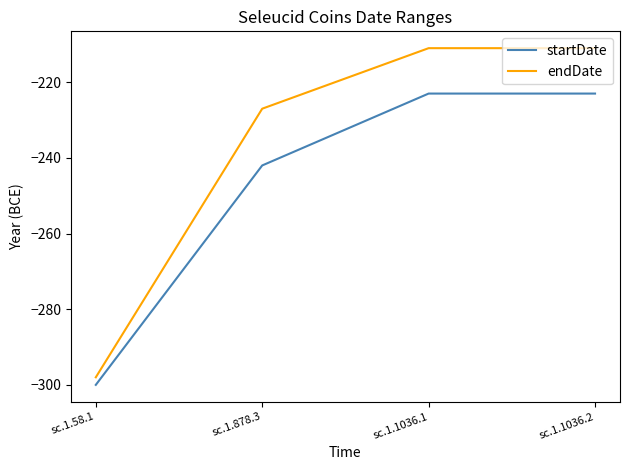

Which series has the largest total across all categories?

endDate